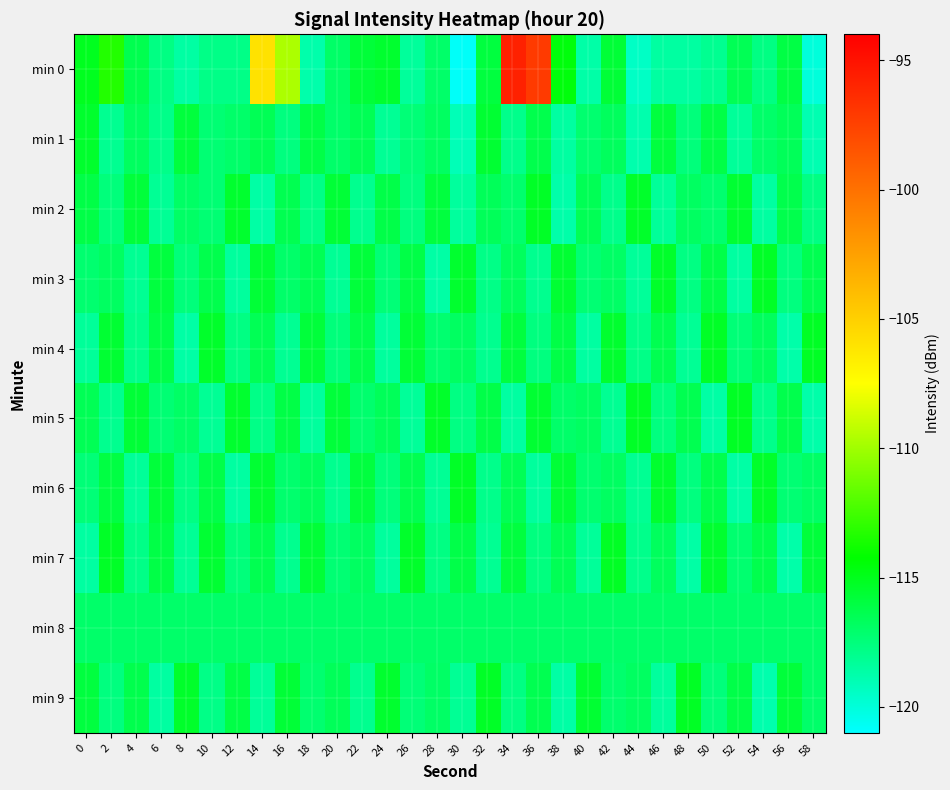

Which series has the widest spread of values?

min 0